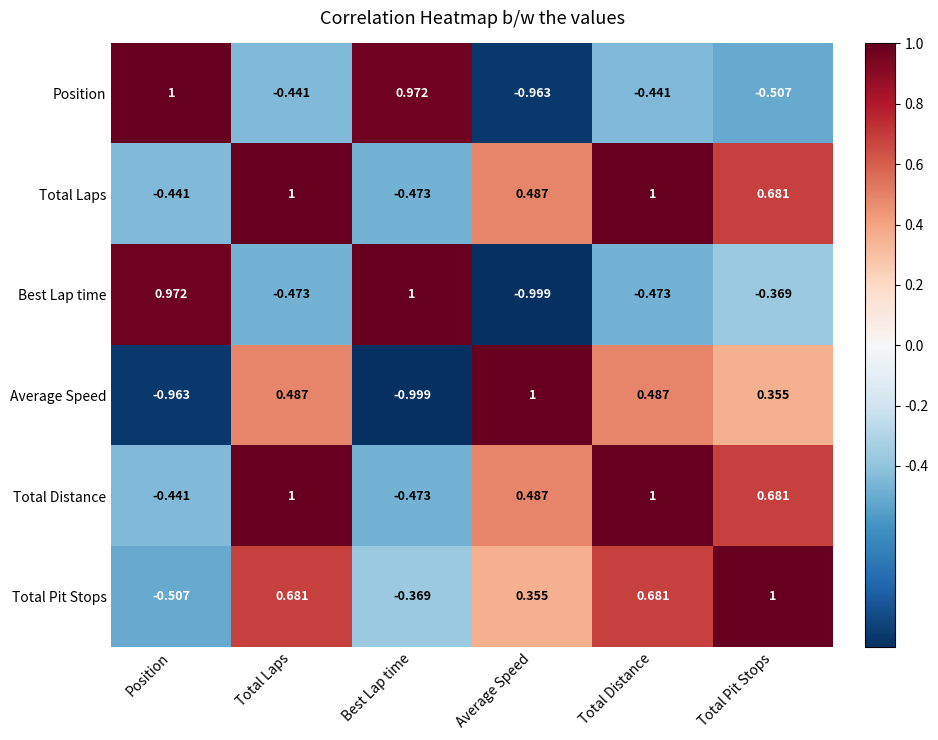

Is the value of Average Speed at Total Pit Stops greater than the value of Position at Position?

No